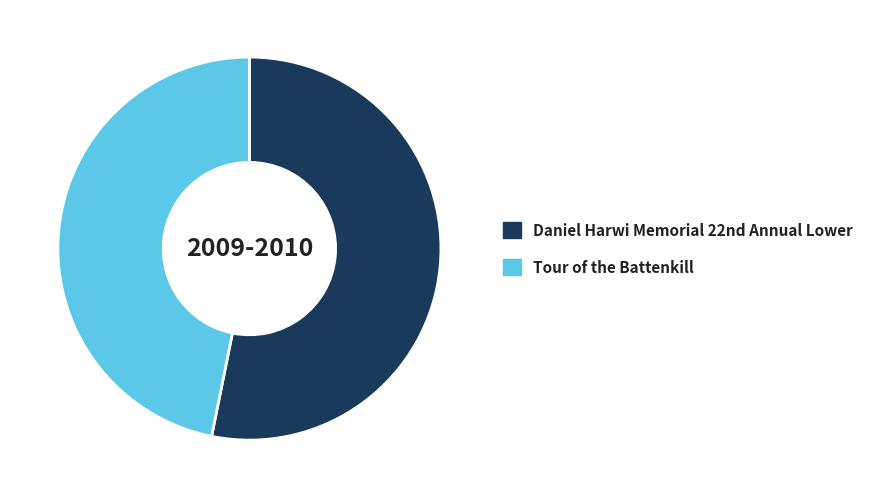

Which slice is the smallest?

Tour of the Battenkill